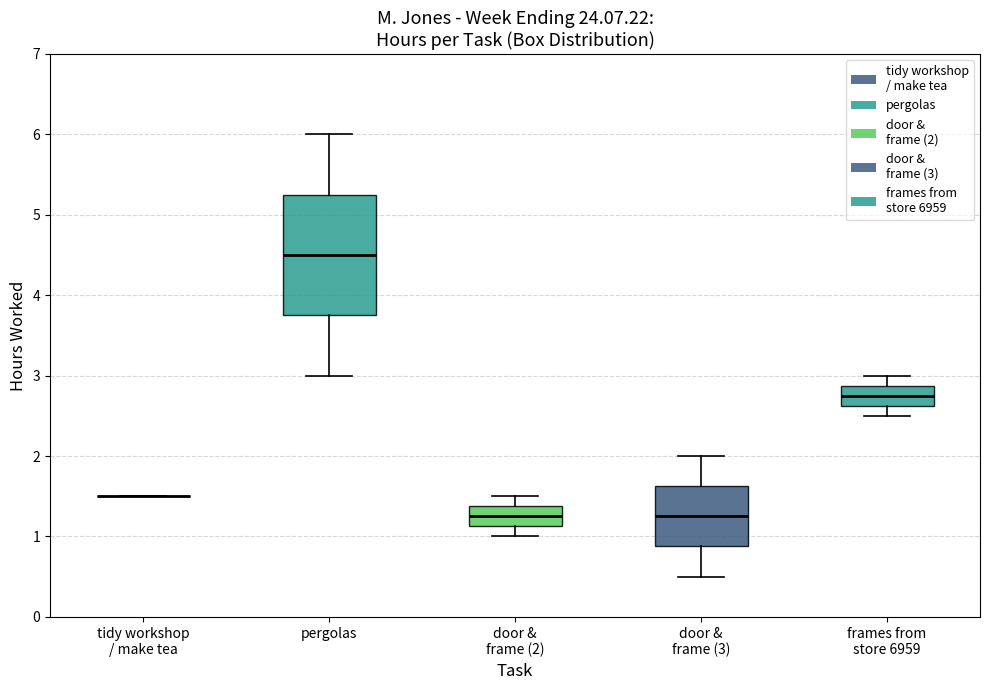

Which box is the tallest, from its lower edge to its upper edge?

pergolas